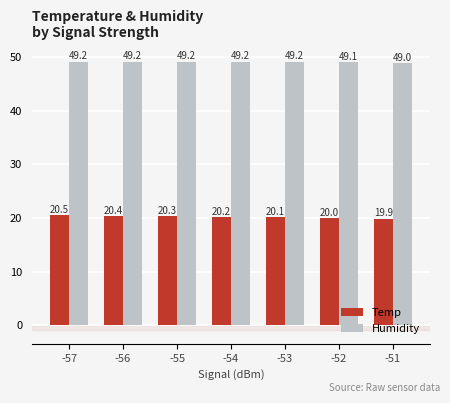

What is the approximate value of Humidity at -57?

49.2